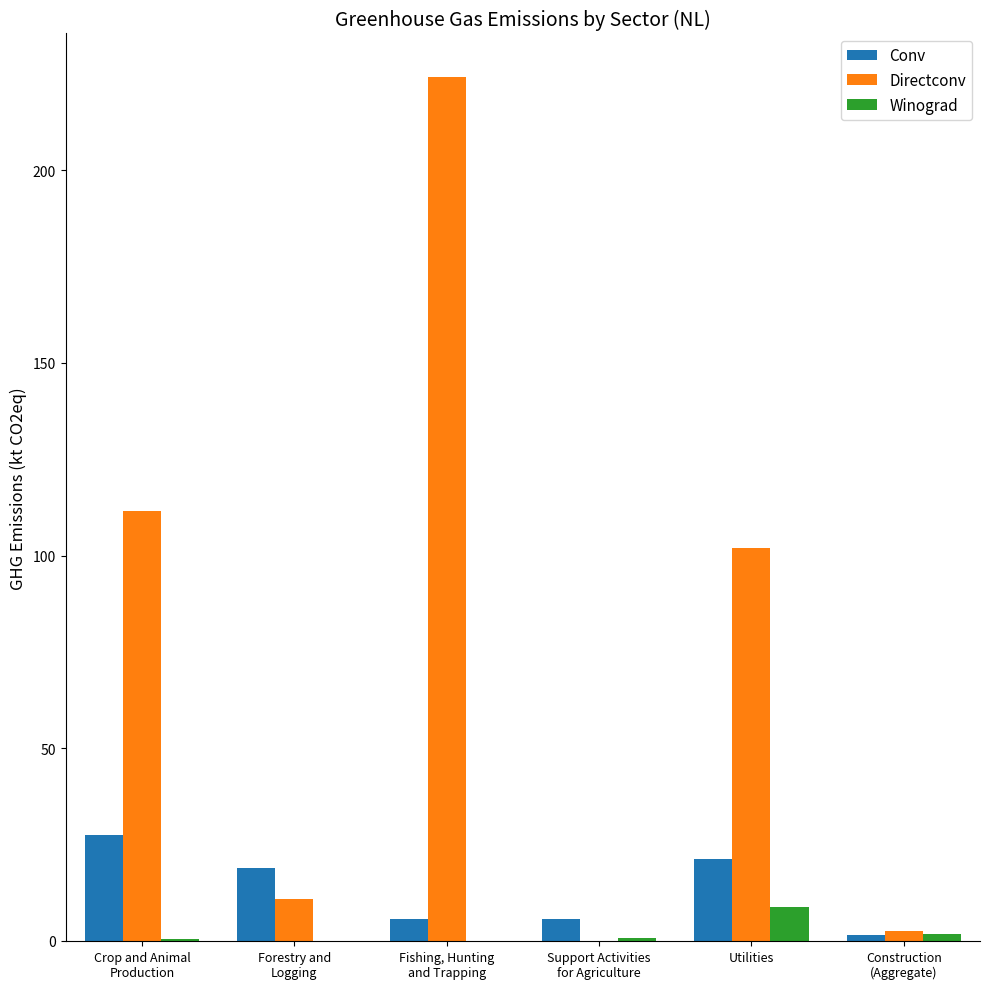

Are the bars horizontal?

No